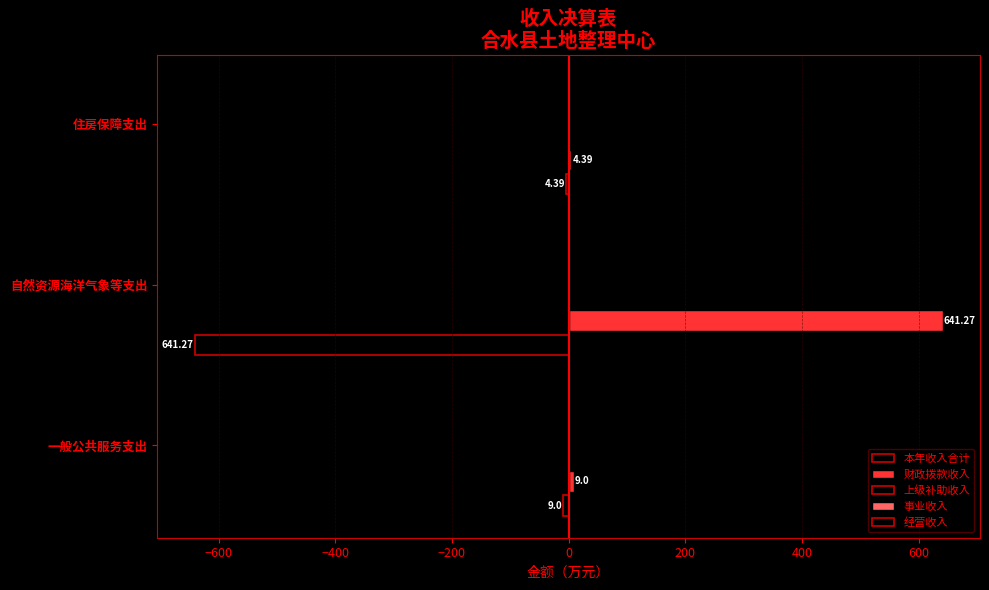

Rank the series by their maximum value, from lowest to highest.

本年收入合计, 财政拨款收入